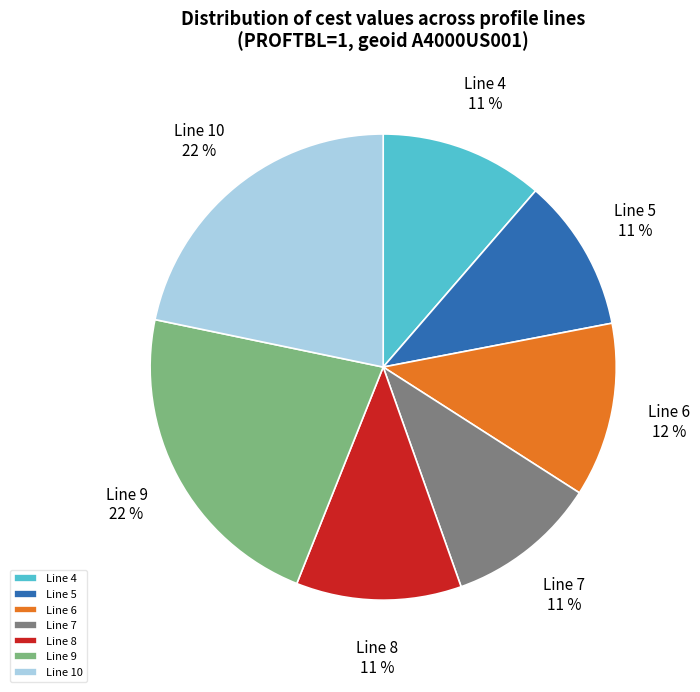

To the nearest percent, what is the difference between the Line 9 and Line 4 slice percentages?

11%